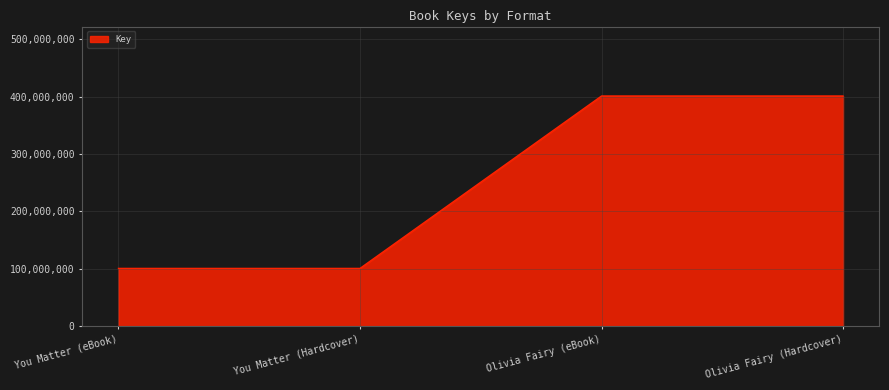

True or false: the data shows 277295036 at Olivia Fairy (eBook).

False